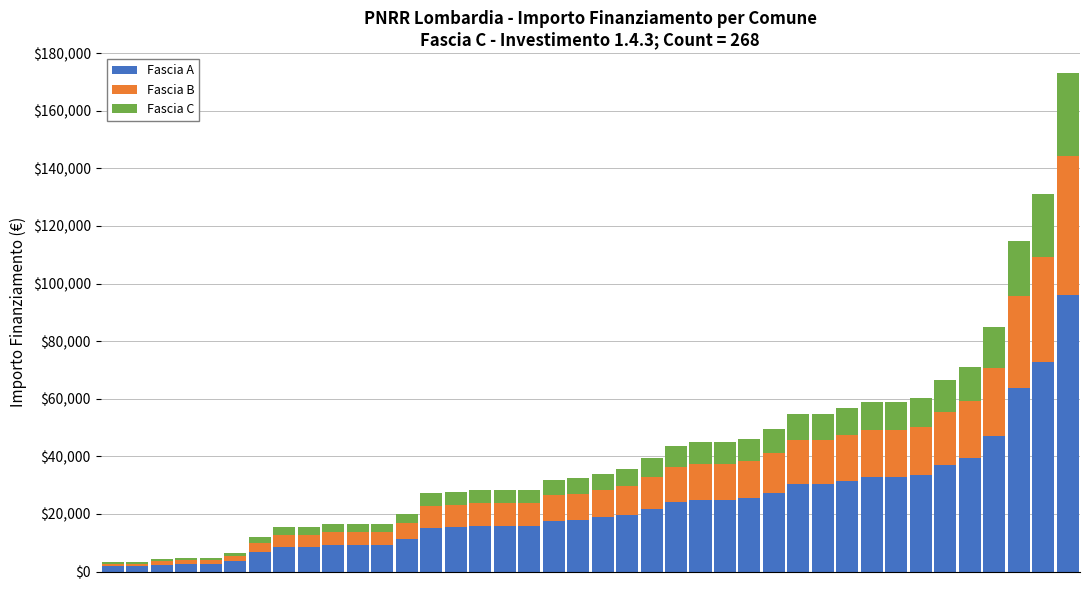

What is the highest value of the Fascia A series?

96145